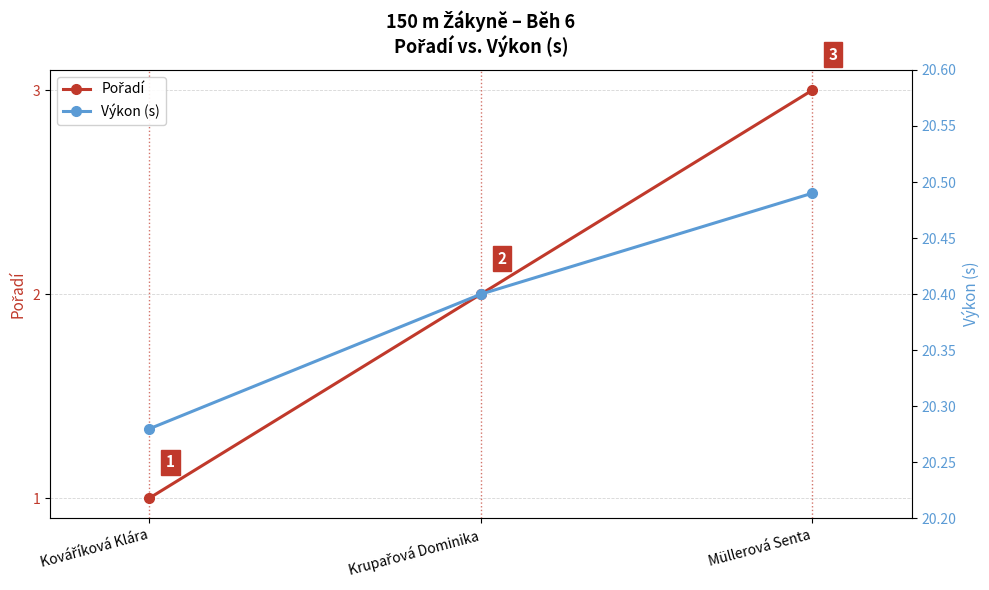

Is it true that Výkon (s) equals 33.7 at Kováříková Klára?

False